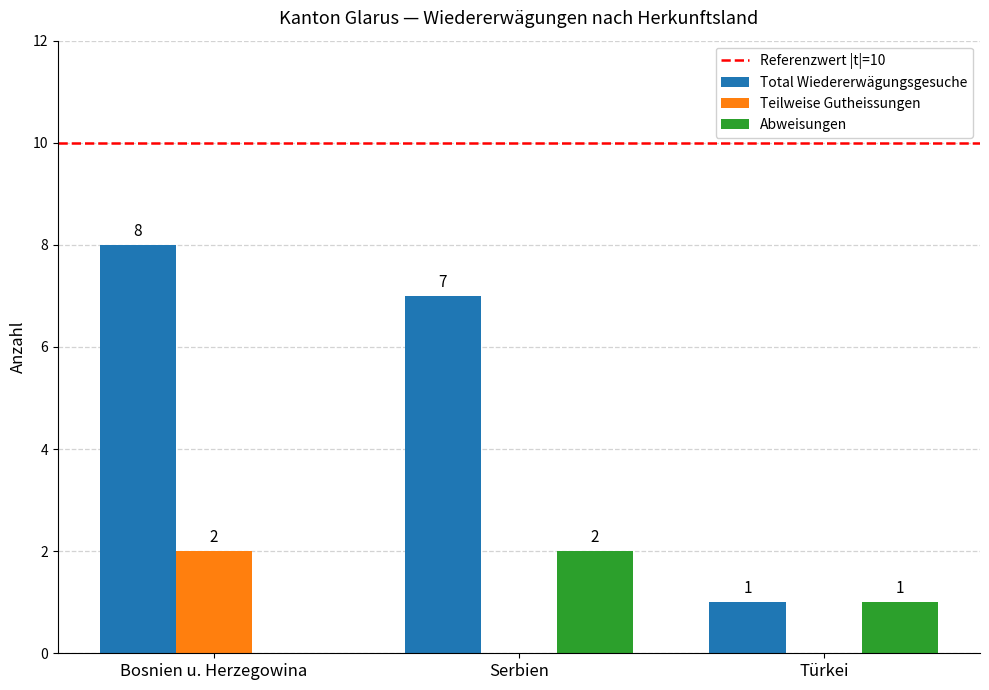

How many values in the Teilweise Gutheissungen series exceed 0?

1